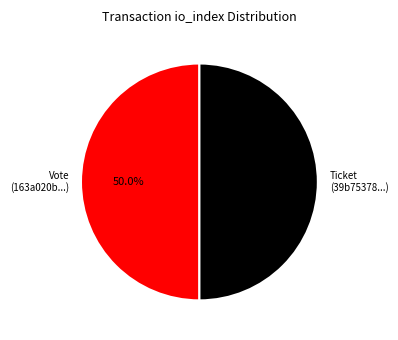

Is the sum of Vote and Ticket greater than half?

Yes